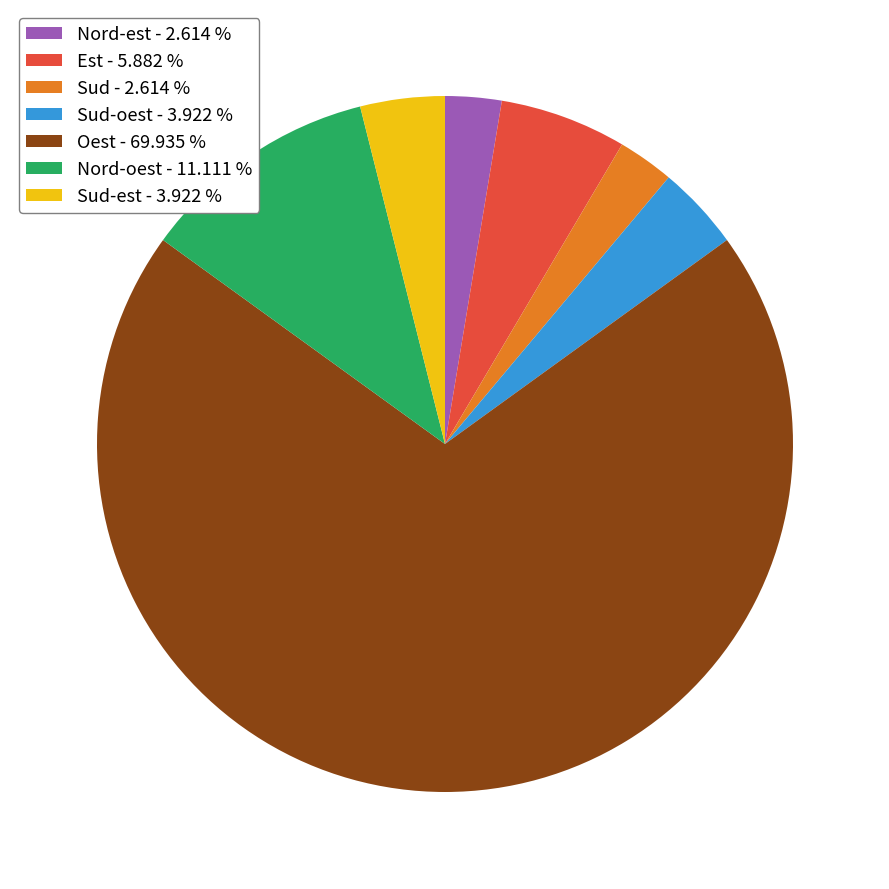

Which slice is the largest?

Oest - 69.935 %